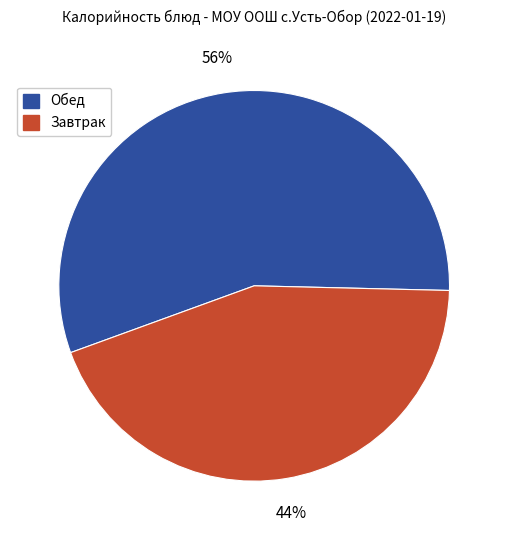

To the nearest percent, what is the average slice percentage?

50%